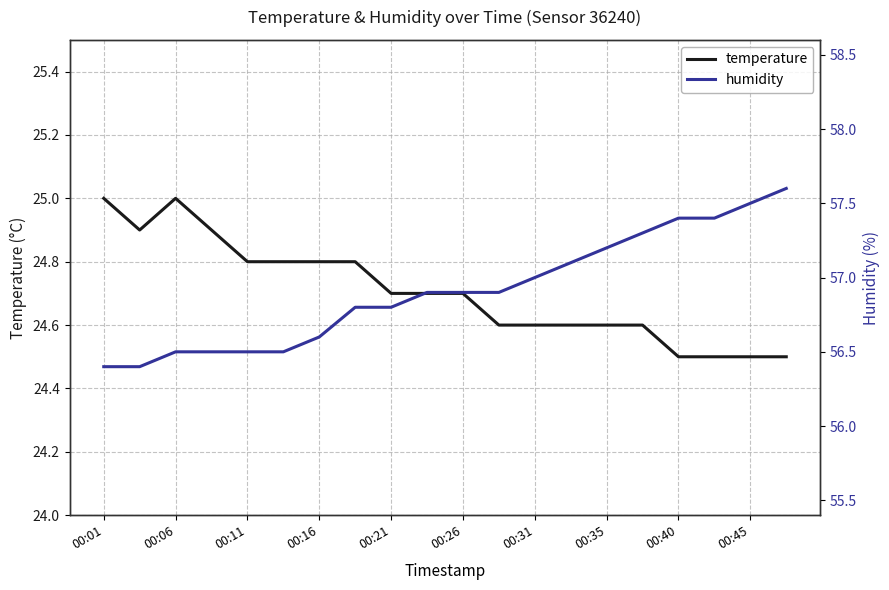

List the series in order of their peak value, lowest first.

temperature, humidity